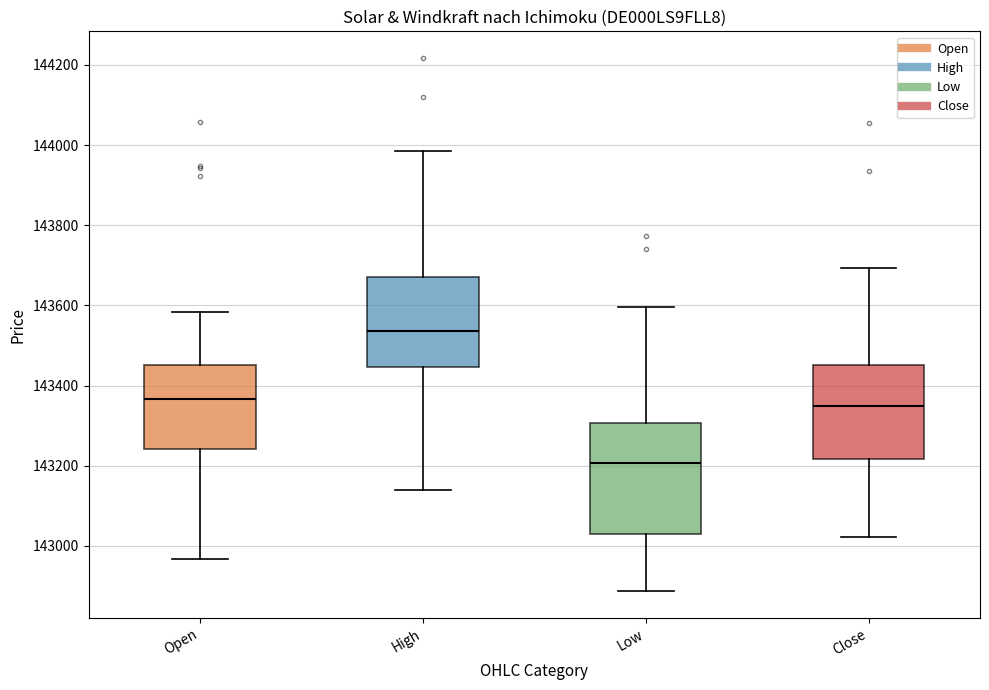

Reading left to right, read every box against the y-axis: the position of its median line, the range the box covers, and the ends of its whiskers. The values are not printed on the chart, so give them approximately, as read against the axis.

Open: median 143360, box 143240 to 143460, whiskers 142960 to 143580
High: median 143540, box 143440 to 143680, whiskers 143140 to 143980
Low: median 143200, box 143020 to 143300, whiskers 142880 to 143600
Close: median 143340, box 143220 to 143460, whiskers 143020 to 143700